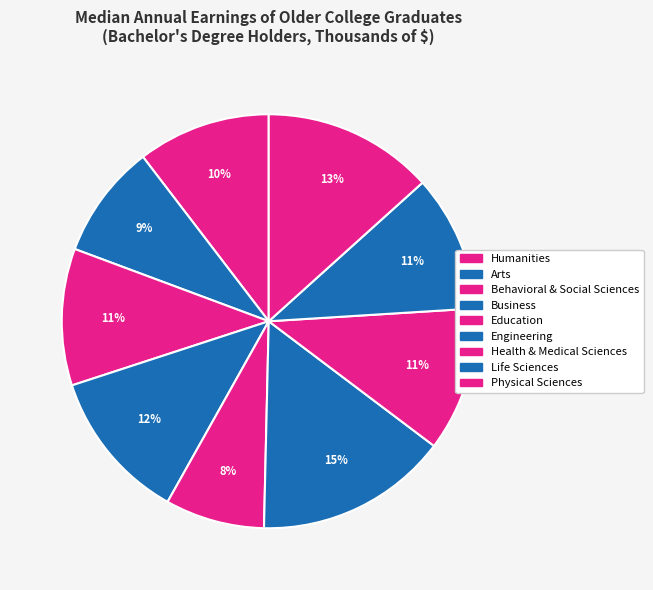

Count the number of slices in the pie.

9